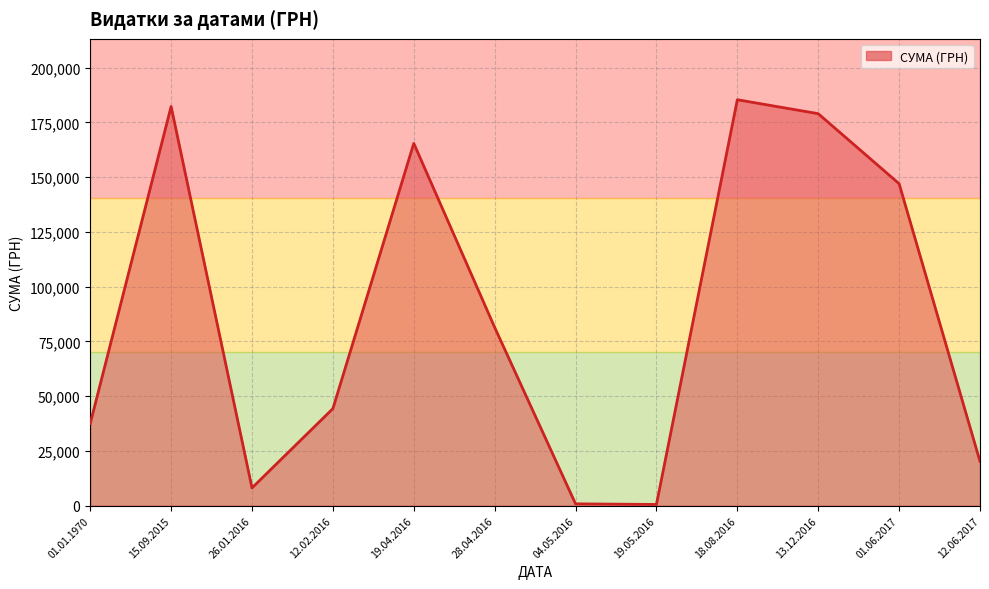

Which label corresponds to the largest value in the chart?

18.08.2016